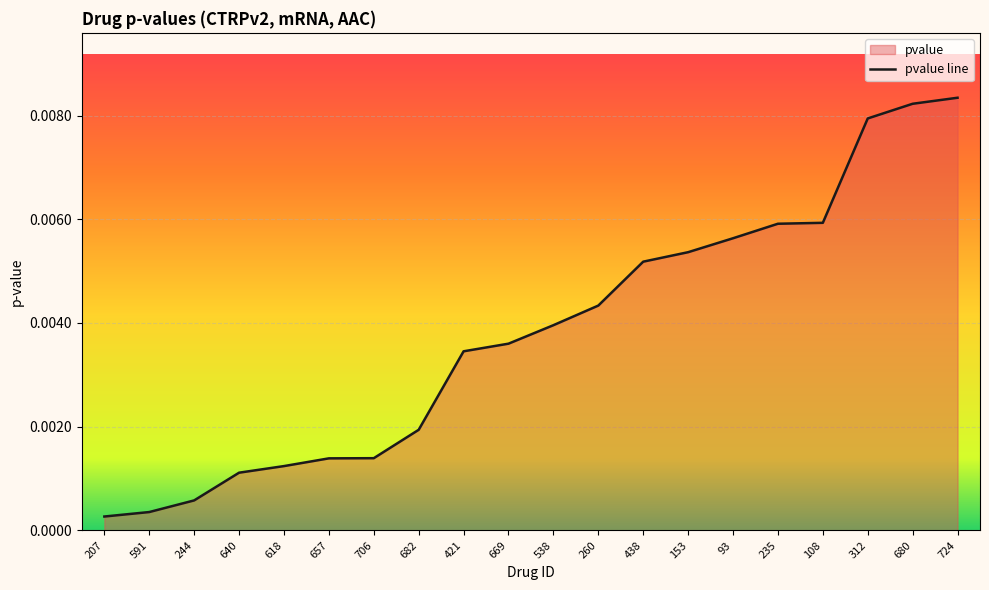

List the labels in order of value, smallest first.

207, 591, 244, 640, 618, 657, 706, 682, 421, 669, 538, 260, 438, 153, 93, 235, 108, 312, 680, 724